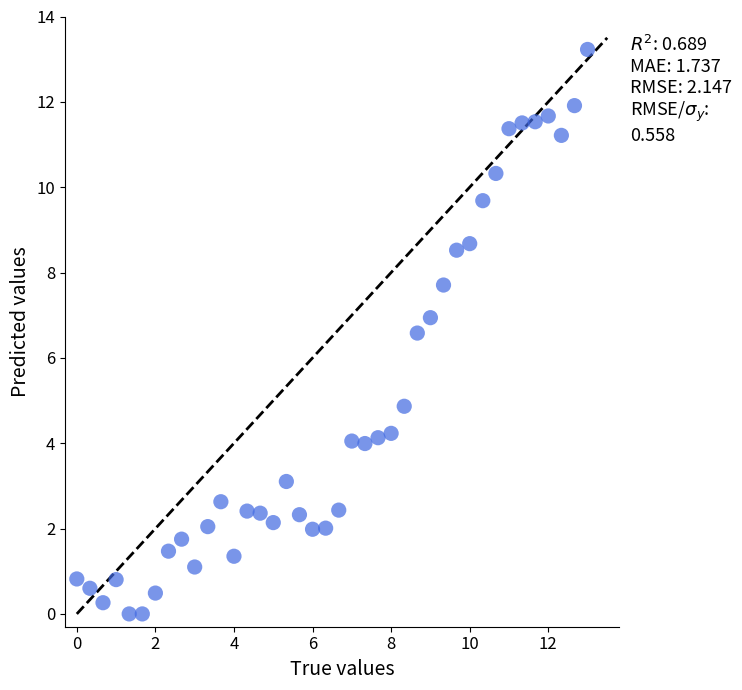

What is the range of Y values (max minus min)?

13.2